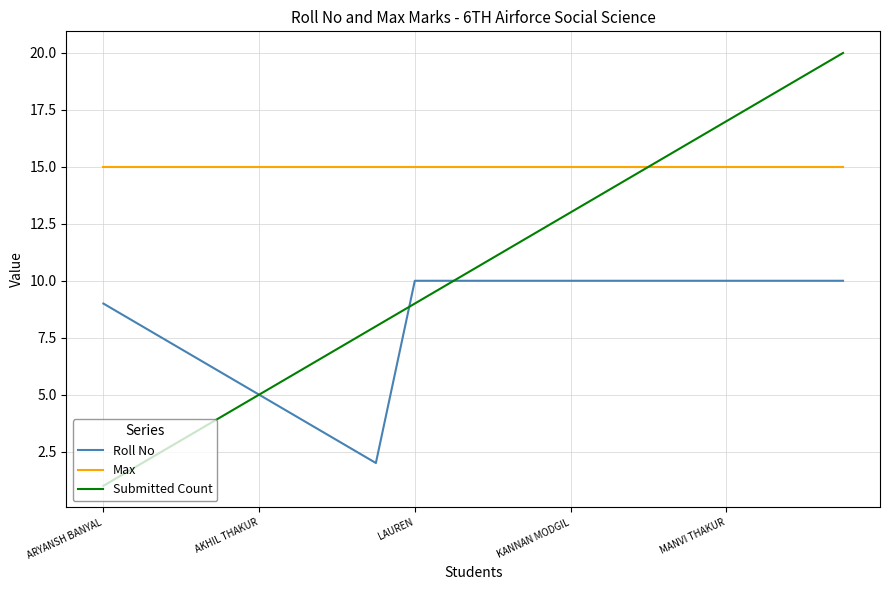

What is the sum of all Submitted Count values?

210